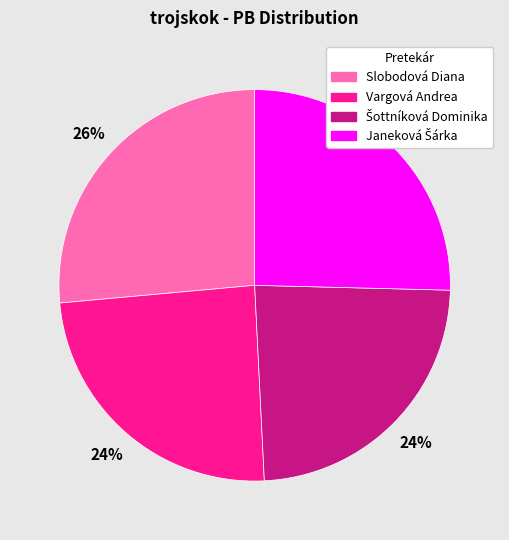

To the nearest percent, what portion does Vargová Andrea represent?

24%